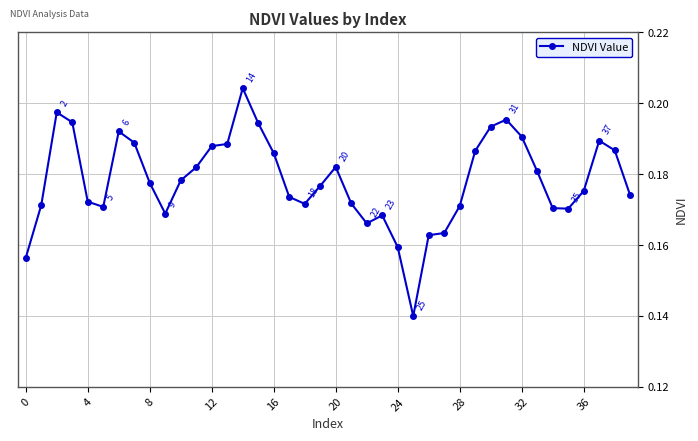

Count the values in the range 0 to 1.

40